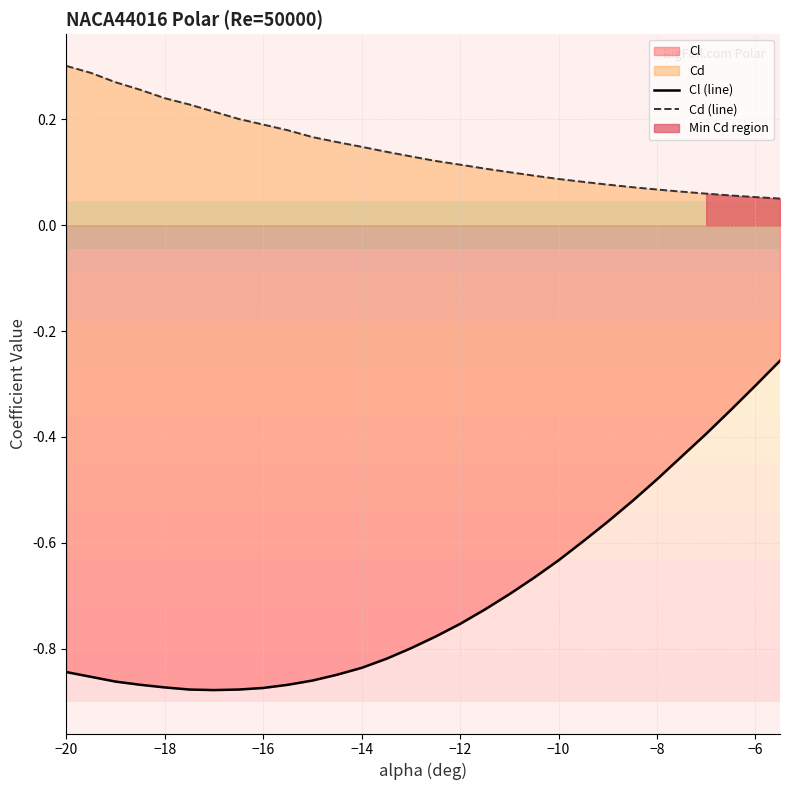

At how many categories does at least one series exceed 0?

30